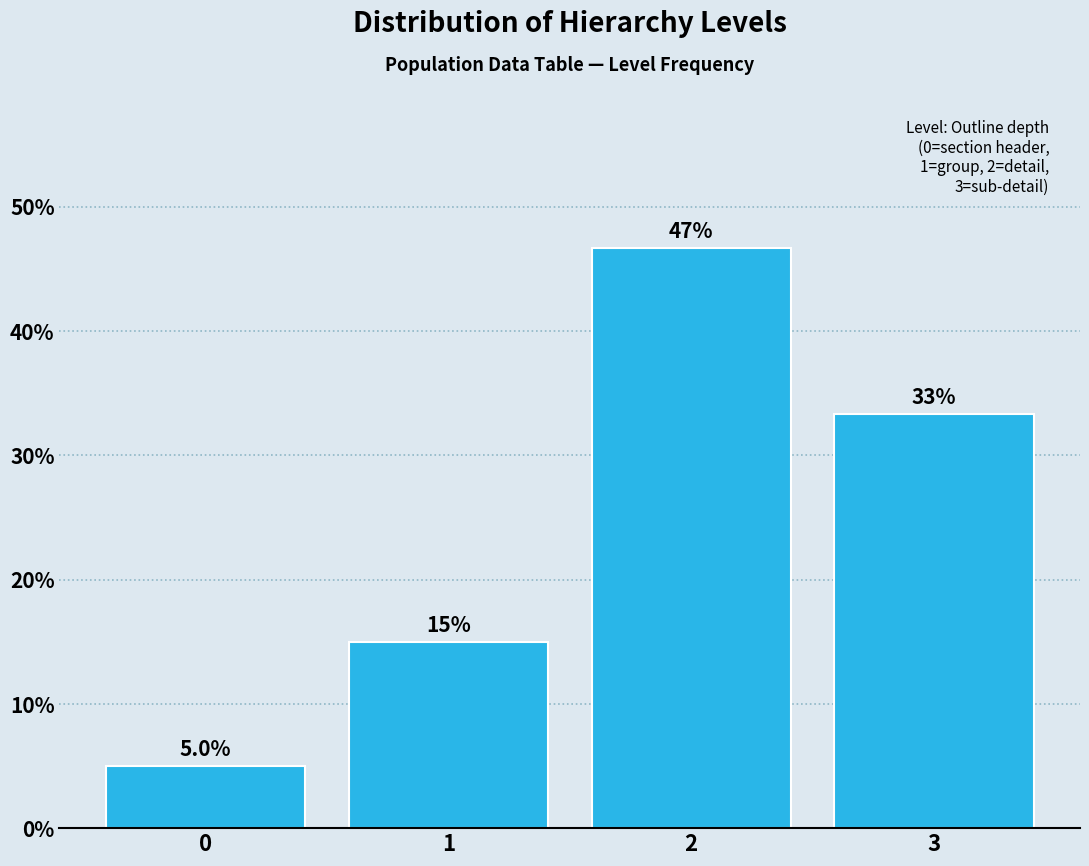

Reading left to right, list all the values displayed in this chart.

0=5.0	1=15.0	2=46.7	3=33.3